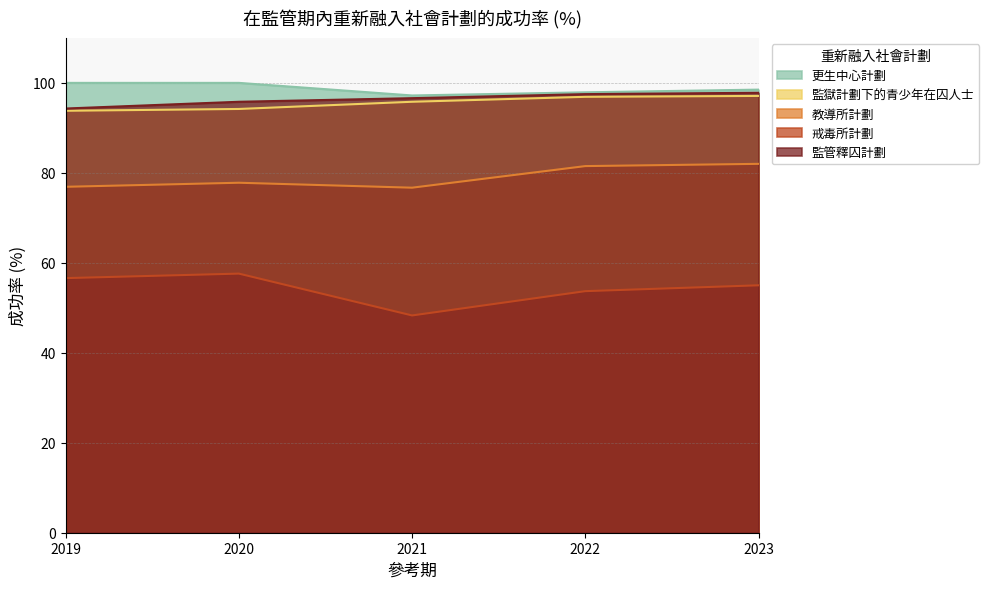

What is the sum of all 戒毒所計劃 values?

271.2